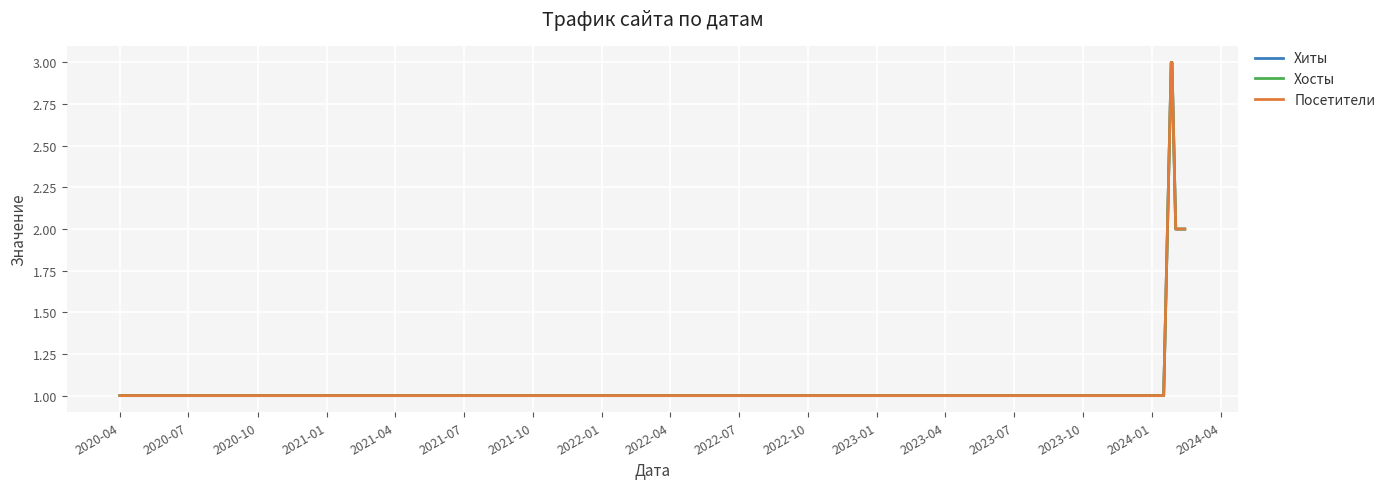

Which series has the largest range (max minus min)?

Хиты